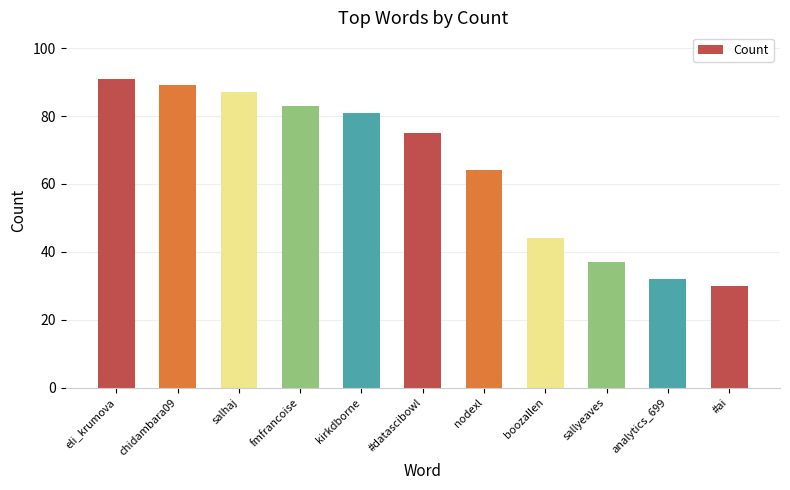

Reading left to right, transcribe all the data shown in this chart.

eli_krumova=91	chidambara09=89	salhaj=87	fmfrancoise=83	kirkdborne=81	#datascibowl=75	nodexl=64	boozallen=44	sallyeaves=37	analytics_699=32	#ai=30